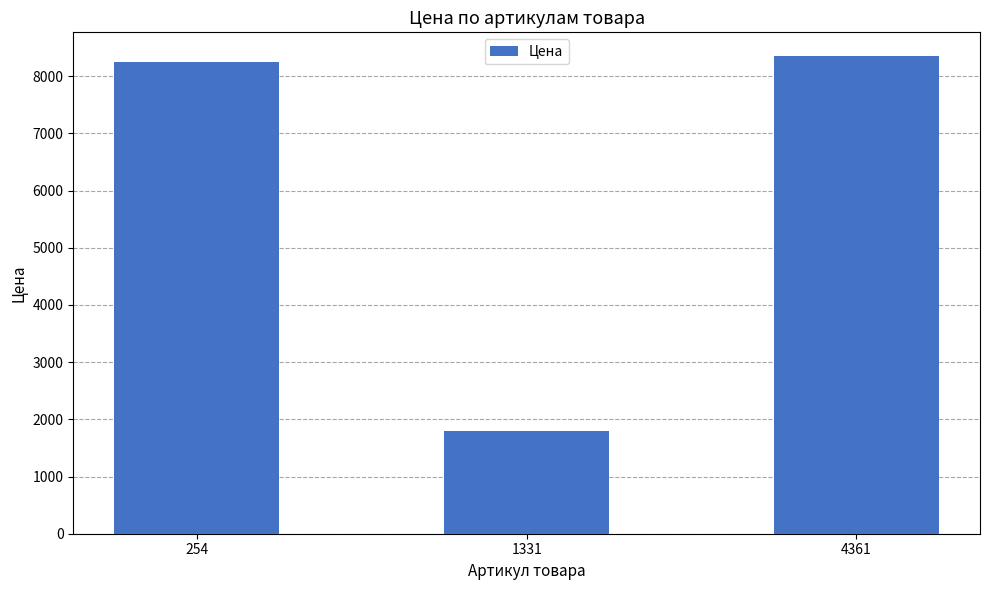

How many data points are less than 8250?

1